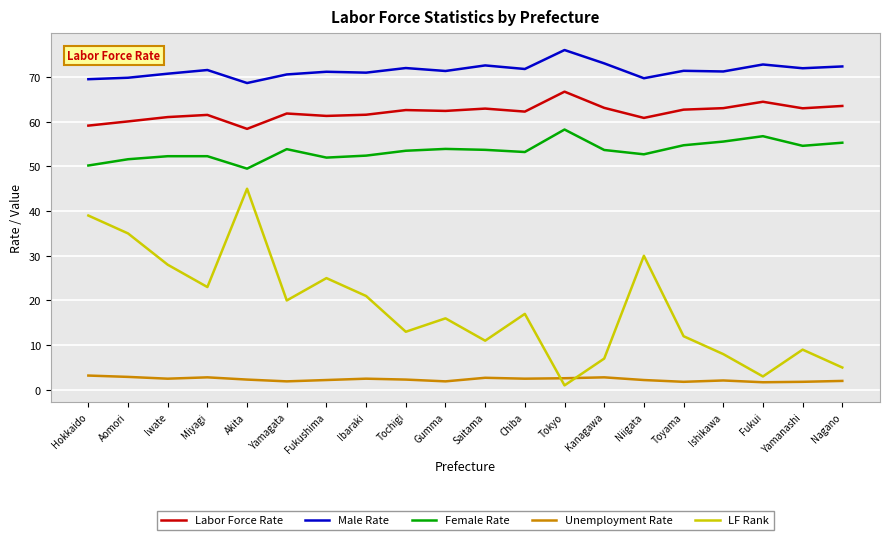

What is the sum of the Unemployment Rate values at Hokkaido and Chiba?

5.7